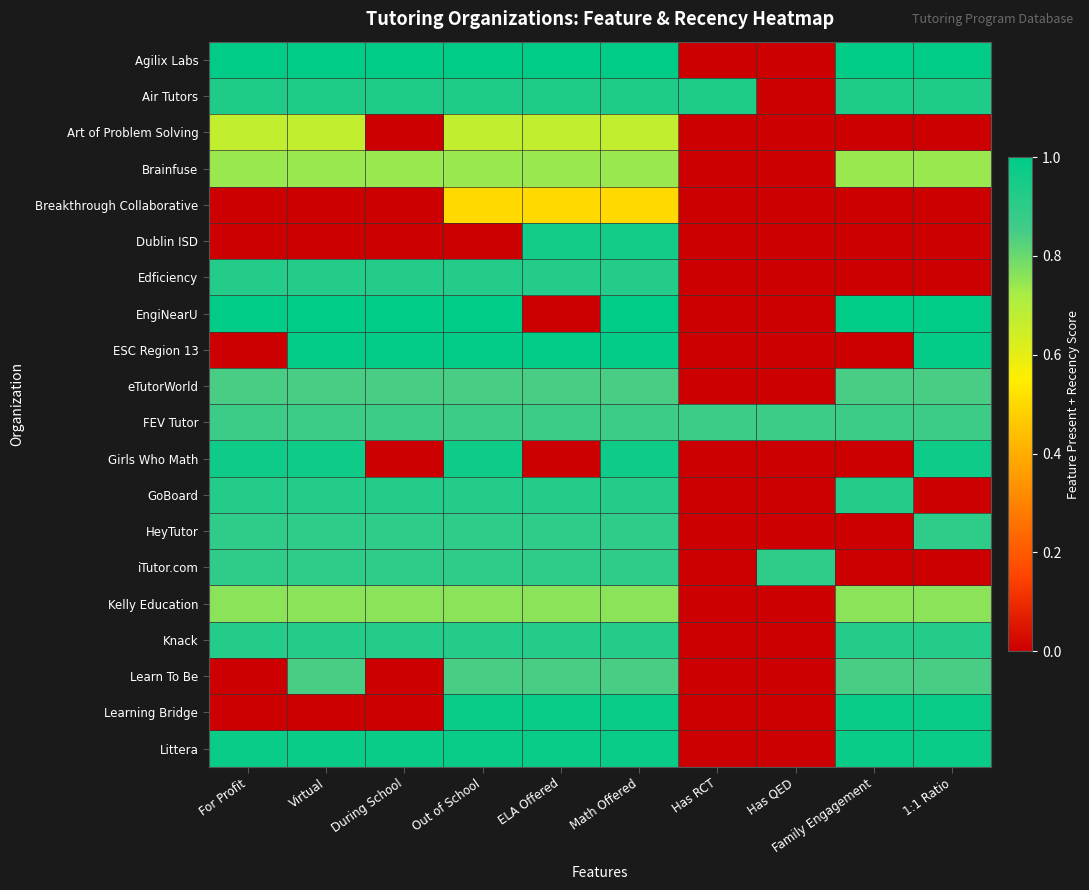

List the series in order of their peak value, highest first.

Agilix Labs, EngiNearU, ESC Region 13, Learning Bridge, Littera, Girls Who Math, Dublin ISD, Air Tutors, Edficiency, GoBoard, Knack, HeyTutor, iTutor.com, FEV Tutor, eTutorWorld, Learn To Be, Kelly Education, Brainfuse, Art of Problem Solving, Breakthrough Collaborative